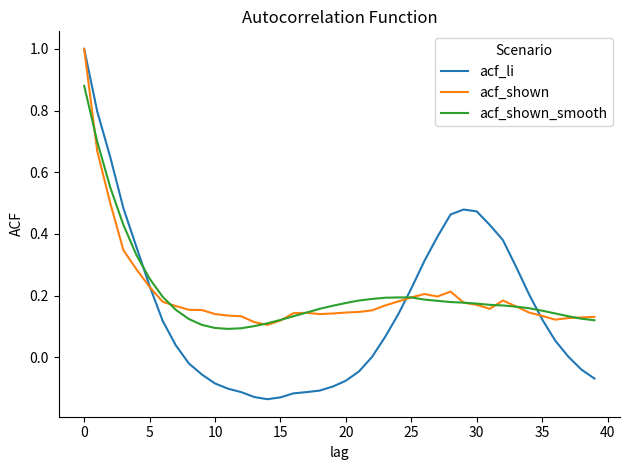

Which series has the largest range (max minus min)?

acf_li